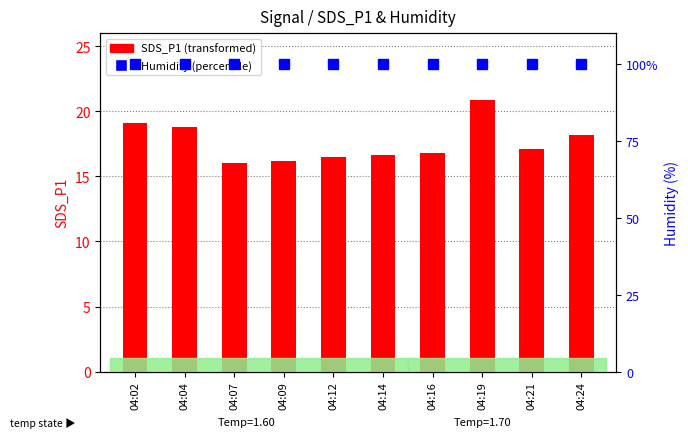

What is the value of the Humidity (%) bar at the 2nd from the left?

99.9